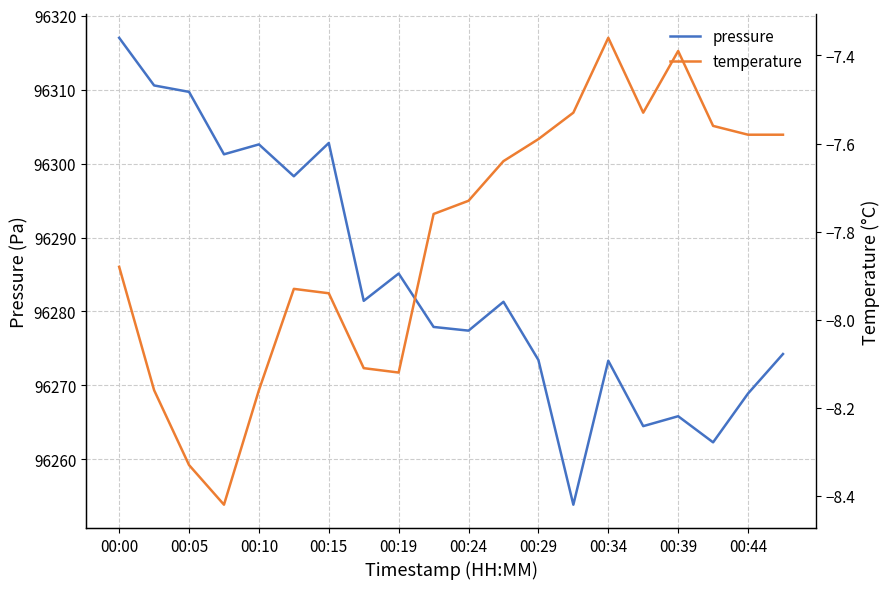

What is the highest value of the pressure series?

96317.0